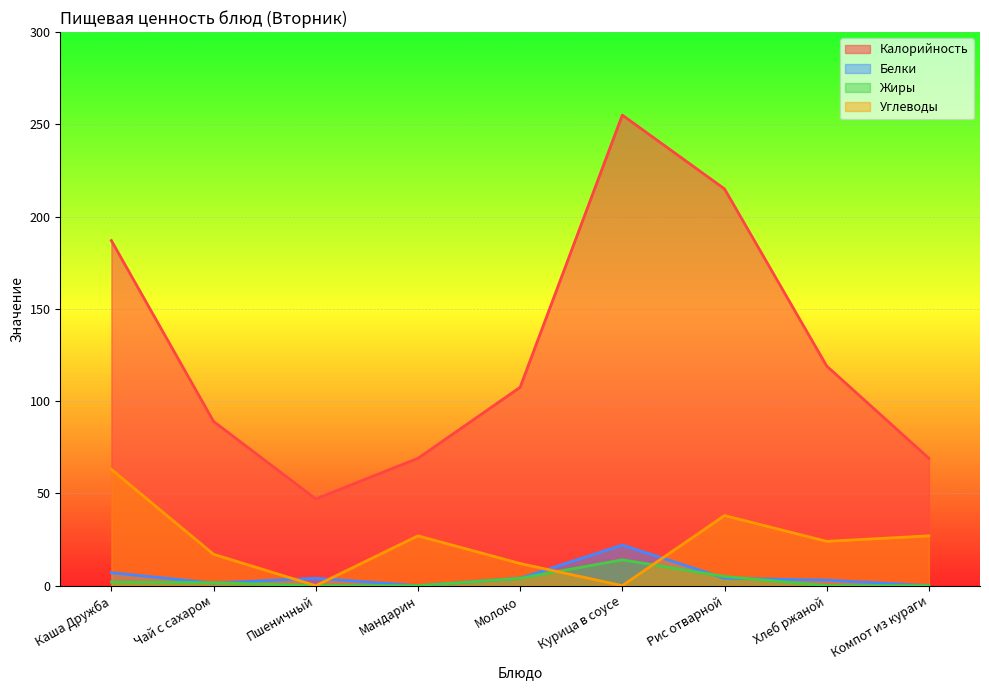

Is the value of Белки at Молоко greater than the value of Углеводы at Мандарин?

No